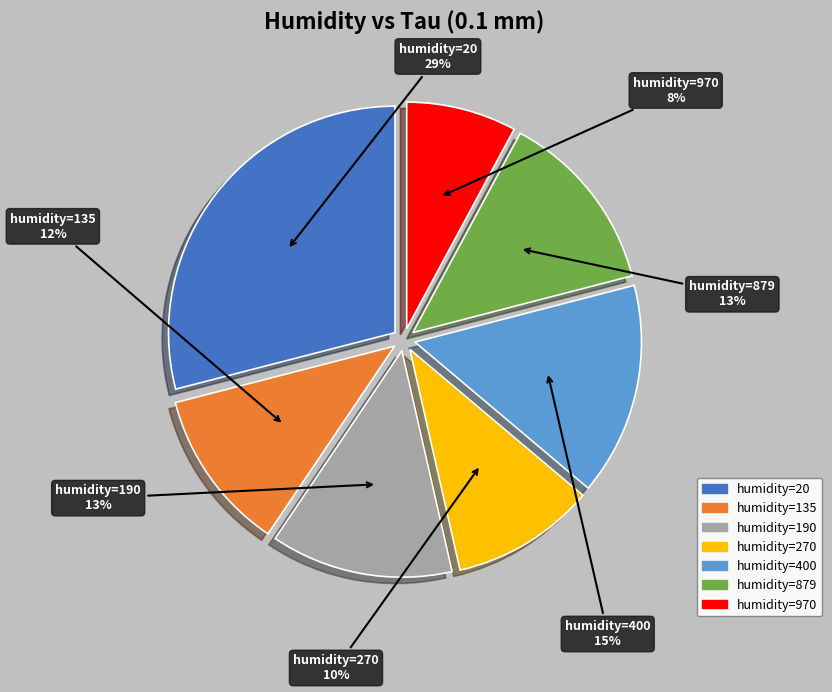

True or false: humidity=20 accounts for 18% of the total.

False